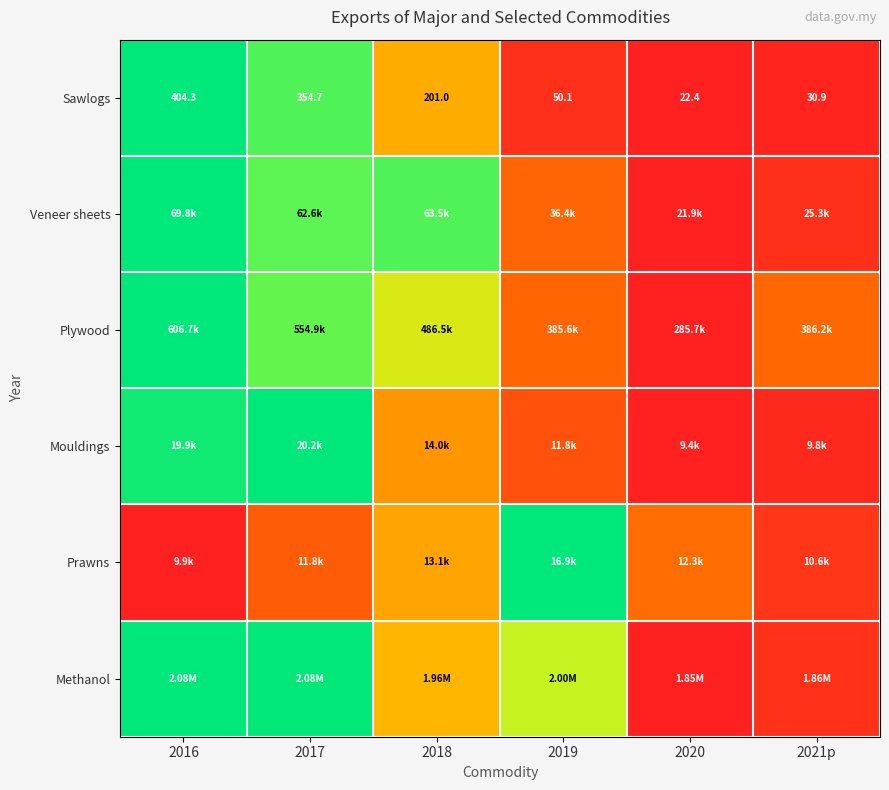

At how many categories does at least one series exceed 0?

6